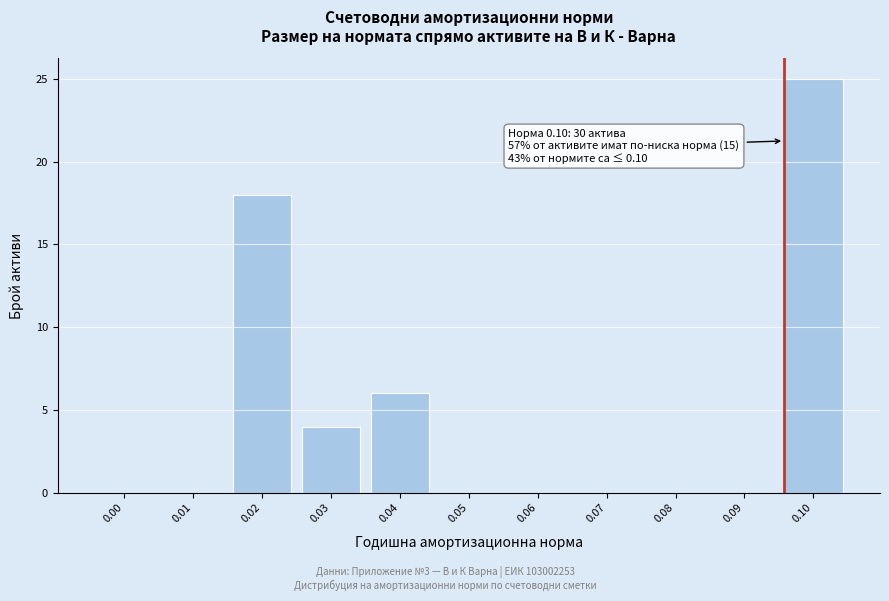

Reading left to right, extract all data points from this chart.

0.00=0	0.01=0	0.02=18	0.03=4	0.04=6	0.05=0	0.06=0	0.07=0	0.08=0	0.09=0	0.10=25